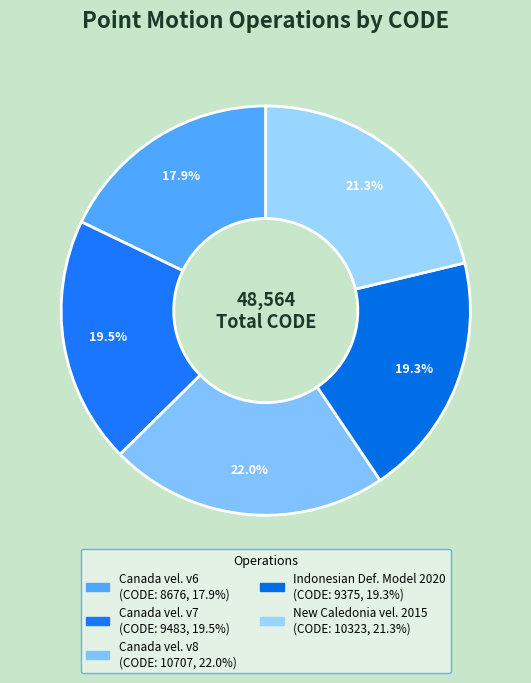

Count the number of slices in the pie.

5